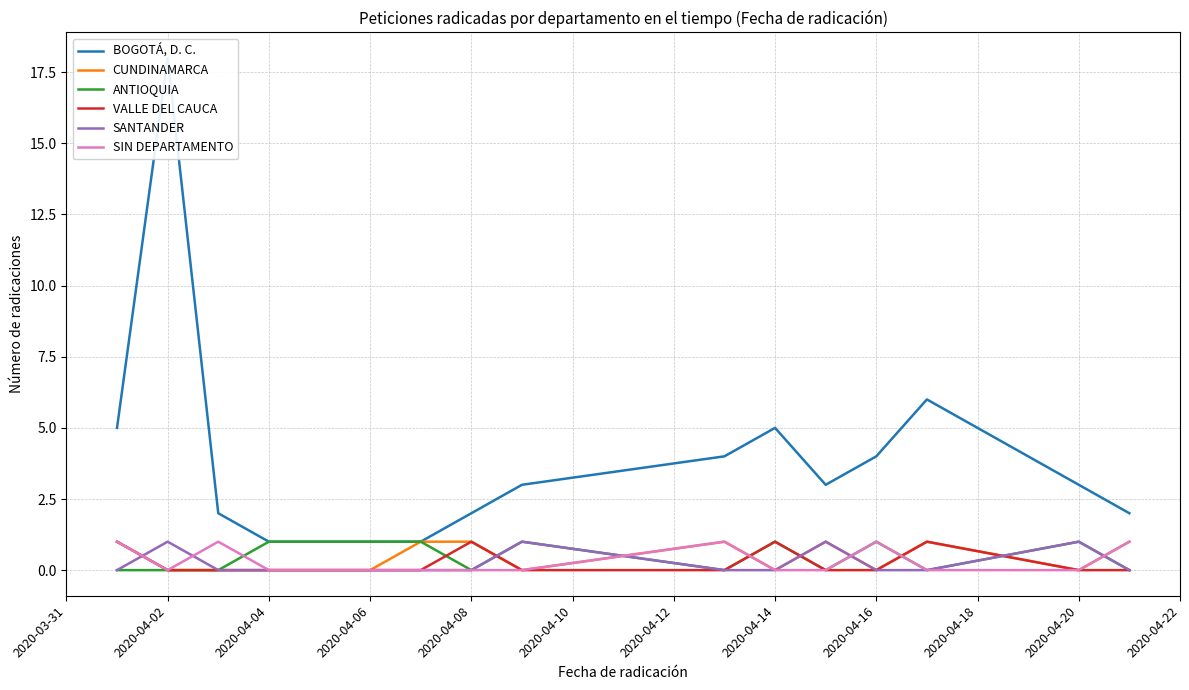

True or false: CUNDINAMARCA has a value of 0 at 2020-04-06.

True